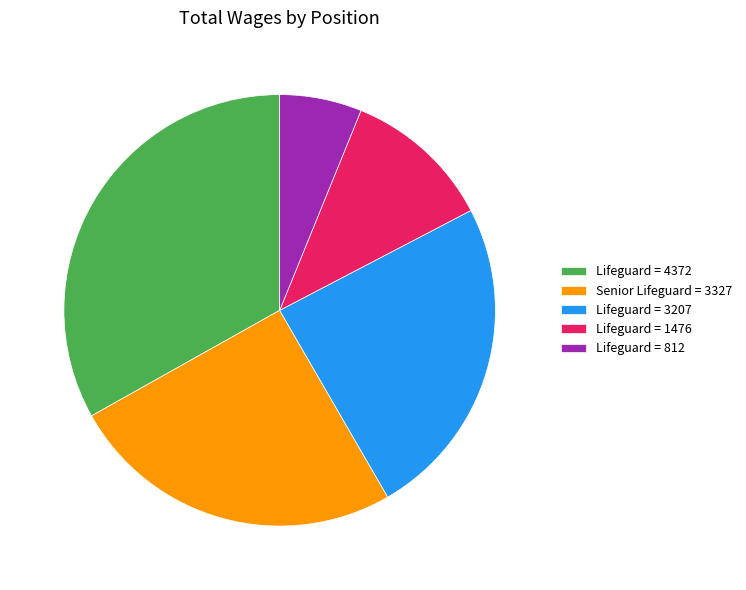

Approximately how many times larger is the value at Lifeguard = 3207 compared to Lifeguard = 812?

3.9